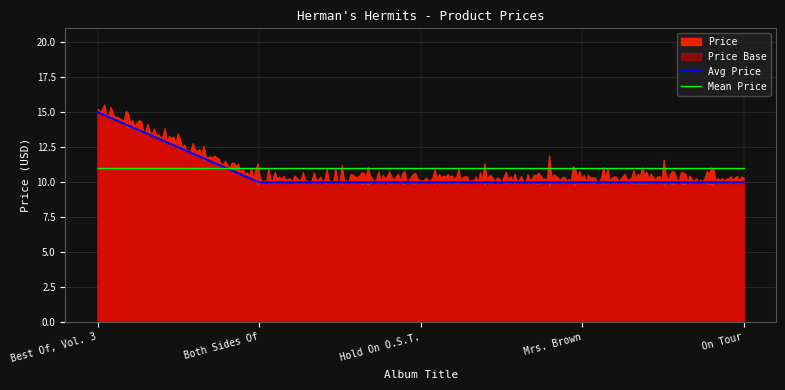

What is the minimum value shown in the chart?

10.0